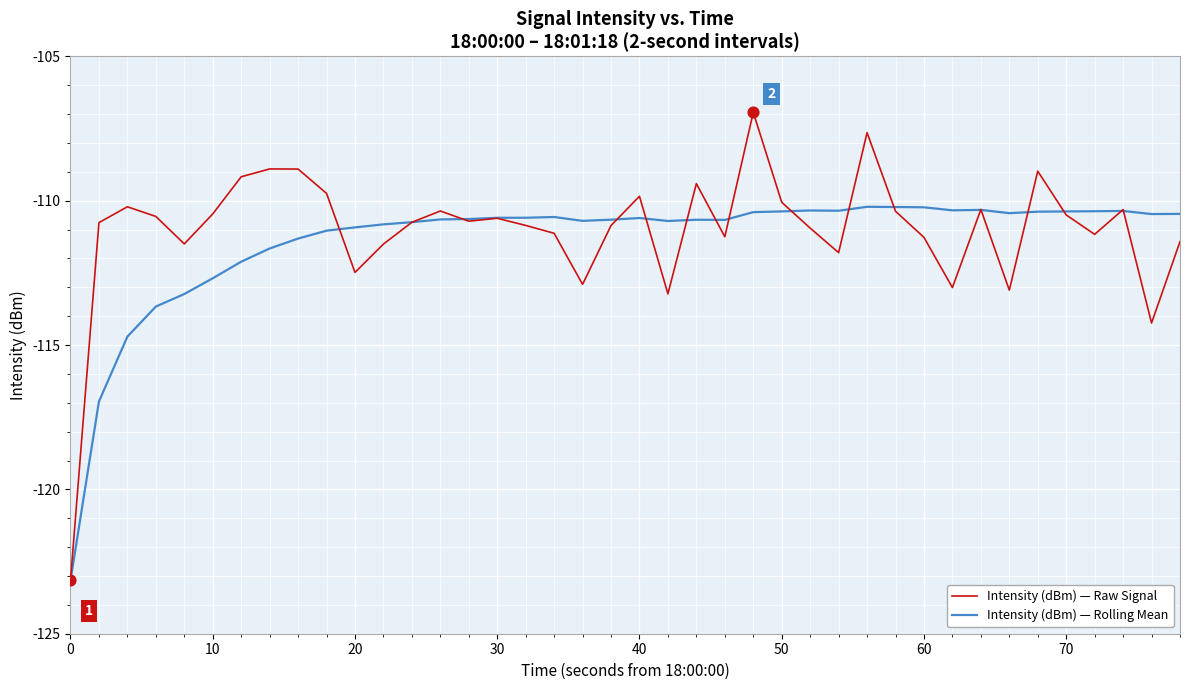

What are all the series names shown in the legend?

Intensity (dBm) — Raw Signal, Intensity (dBm) — Rolling Mean